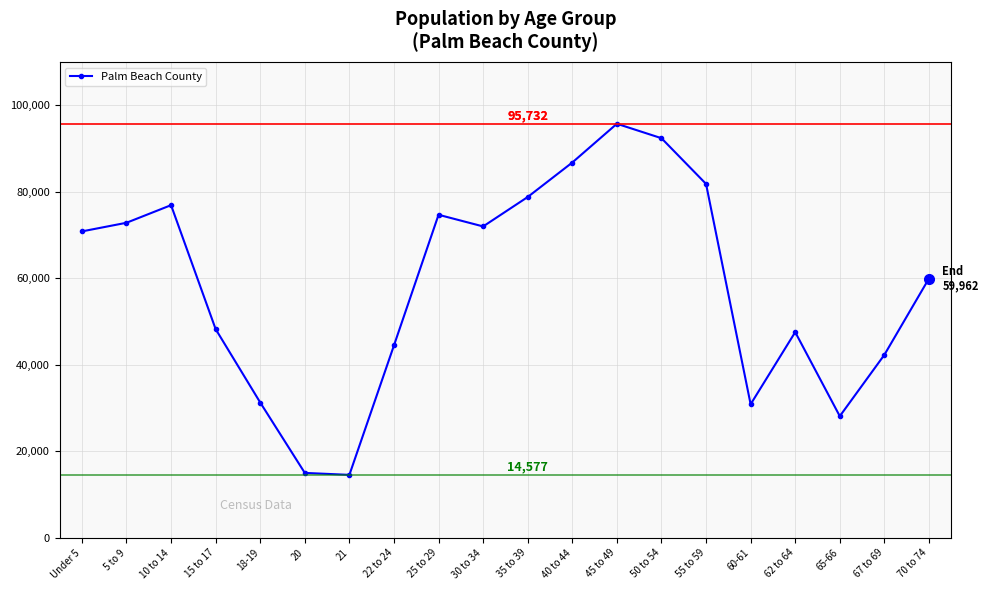

What is the smallest value displayed?

14577